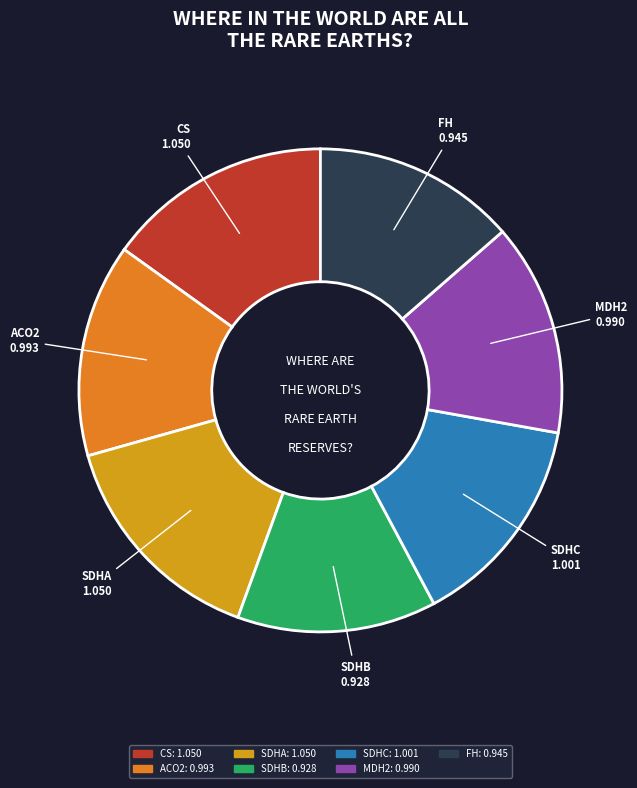

Is the sum of SDHB and MDH2 greater than half?

No